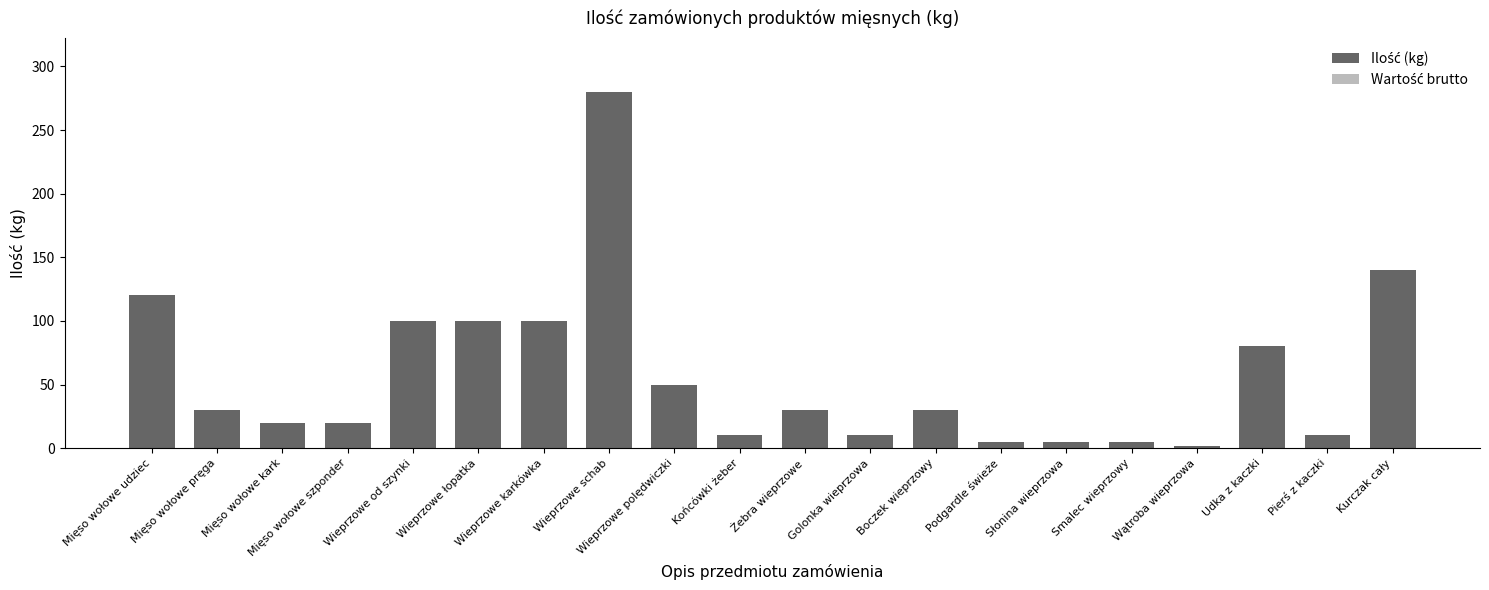

What is the change in value from Wieprzowe karkówka to Żebra wieprzowe?

-70